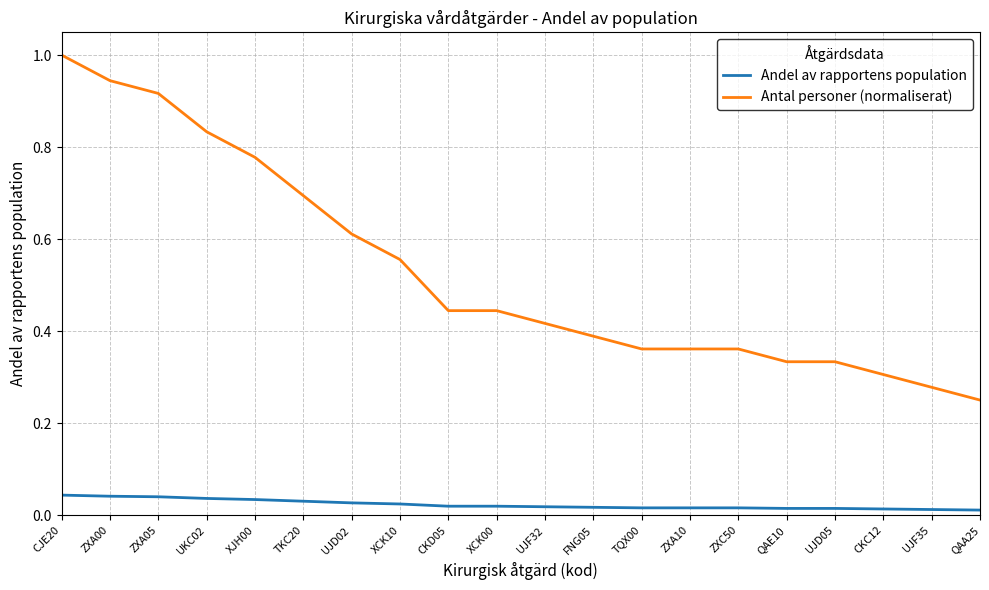

Between CJE20 and XJH00, which series saw the biggest shift?

Antal personer (normaliserat)